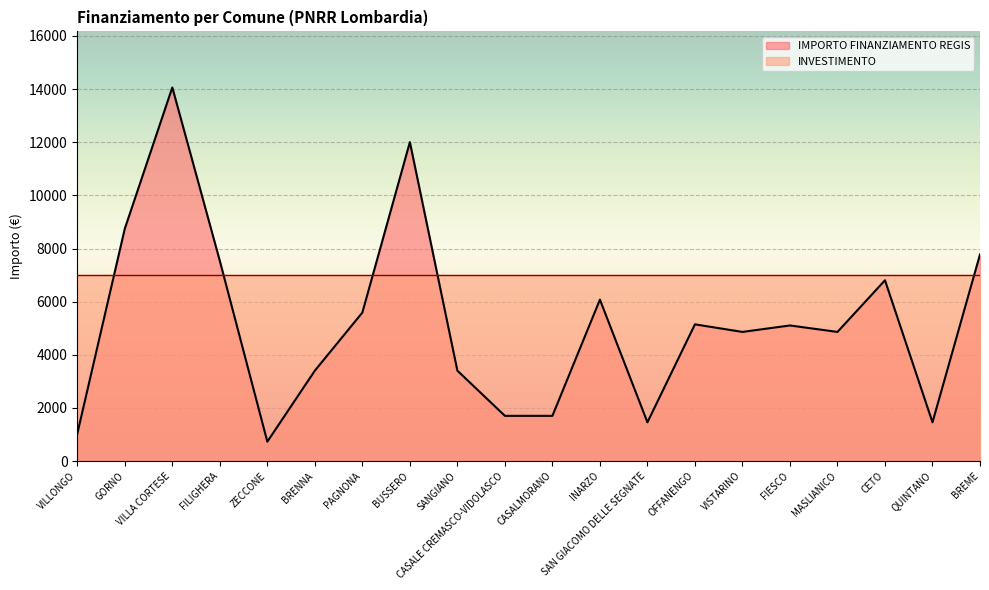

What is the minimum value shown in the chart?

729